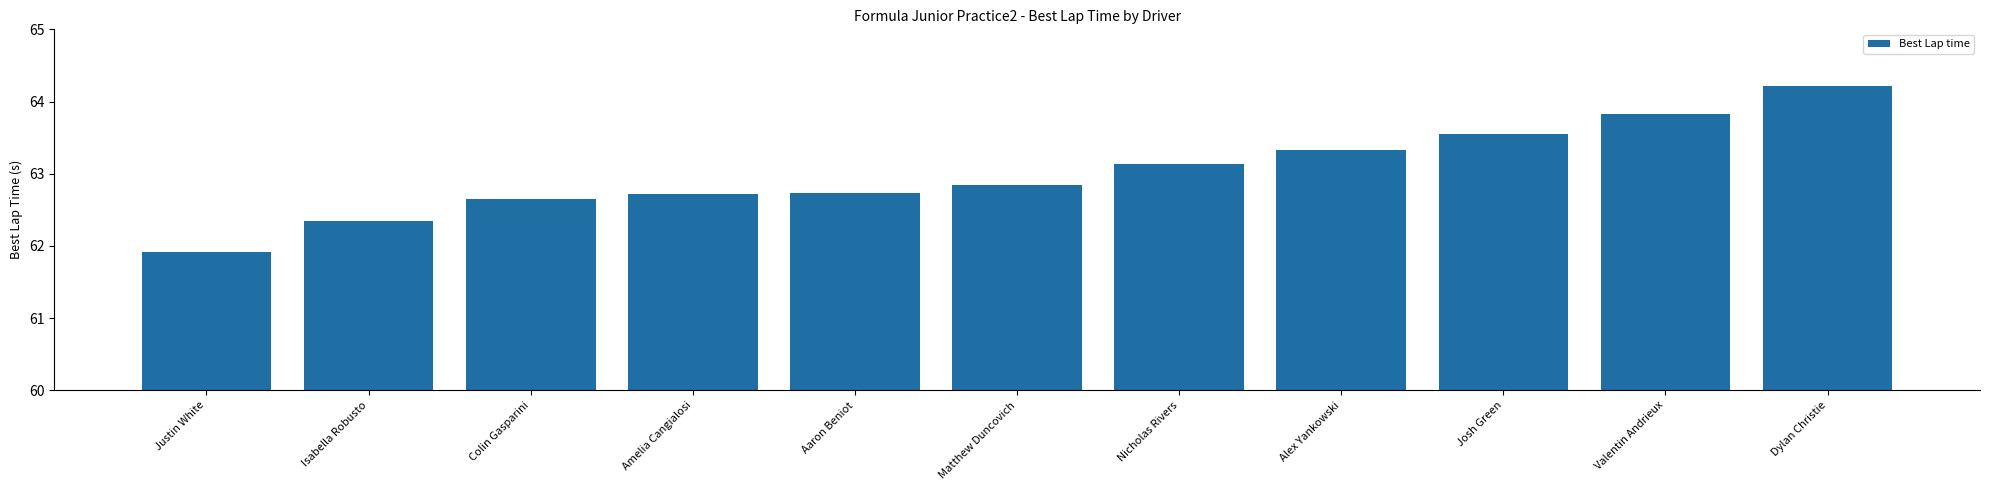

What is the sum of the values at Josh Green and Isabella Robusto?

125.9